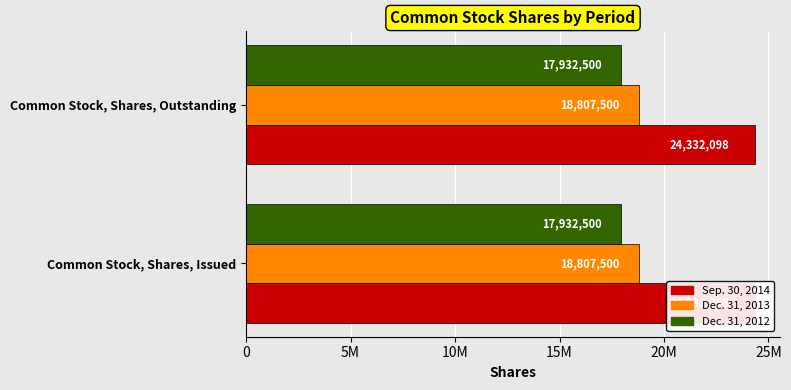

Rank the categories by Dec. 31, 2013 value from lowest to highest.

Common Stock, Shares, Issued, Common Stock, Shares, Outstanding